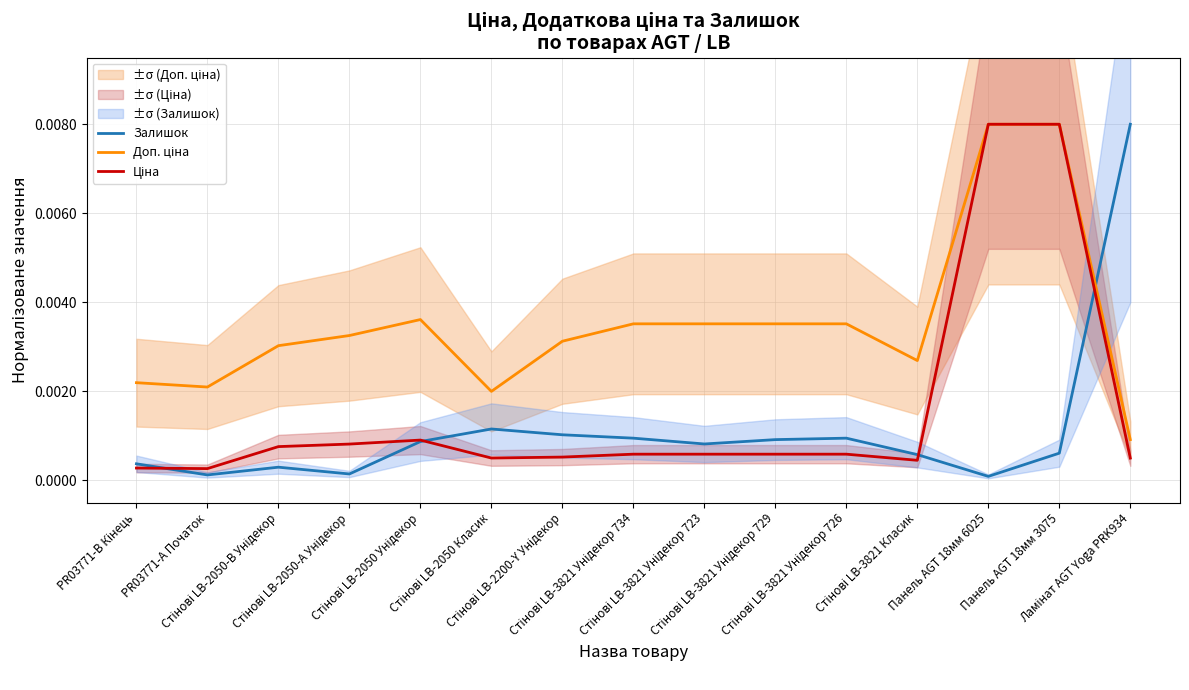

What is the label of the 4th point from the left?

Стінові LB-2050-А Унідекор